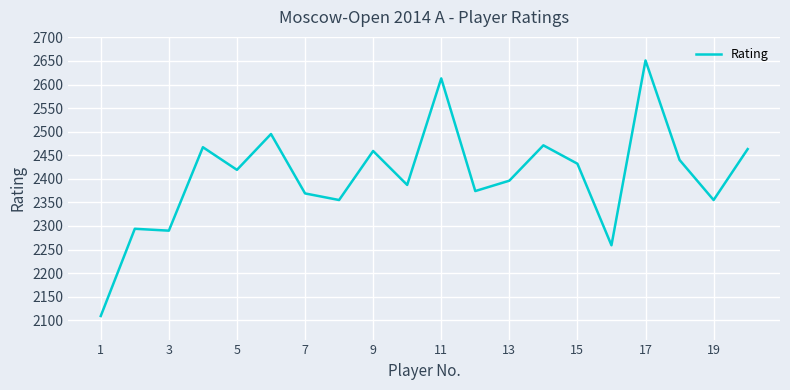

What is the difference between the maximum and minimum values?

542